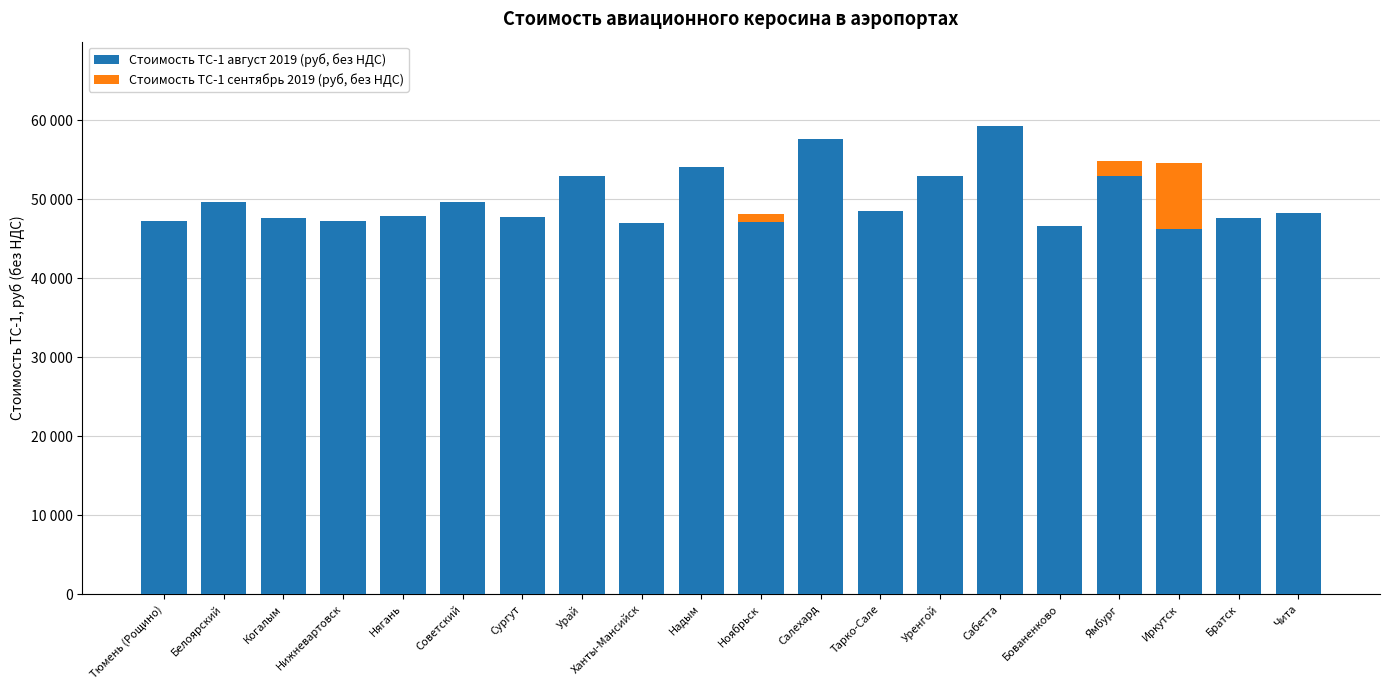

True or false: Стоимость ТС-1 август 2019 (руб, без НДС) has a value of 16832 at Тарко-Сале.

False